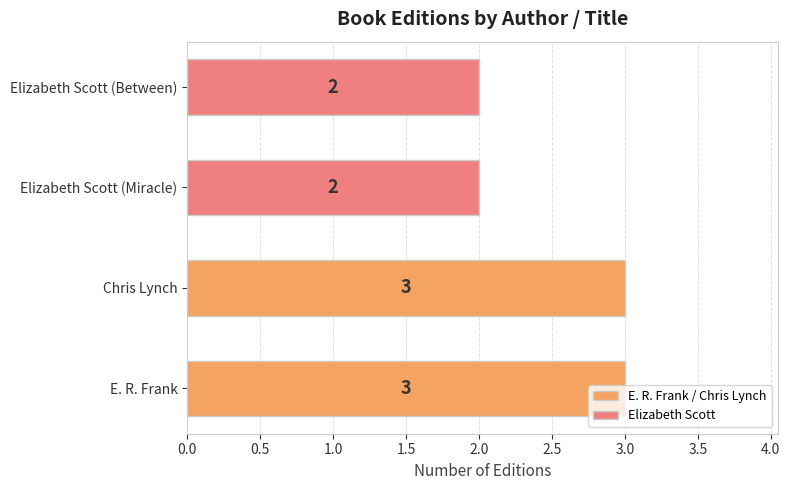

What is the sum of all values?

10